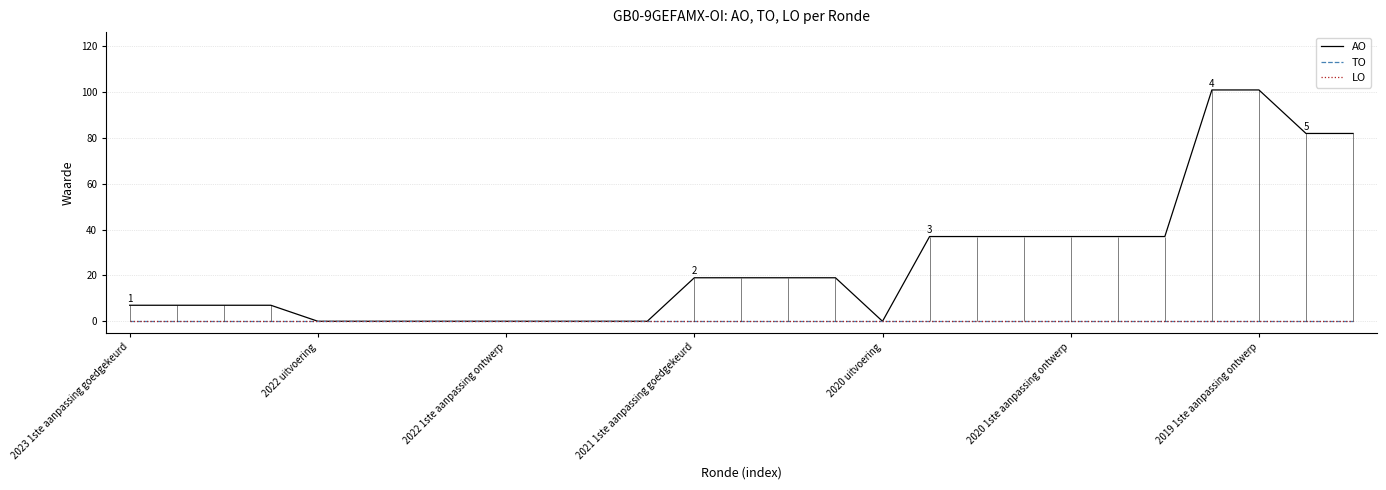

What are all the series names shown in the legend?

AO, TO, LO